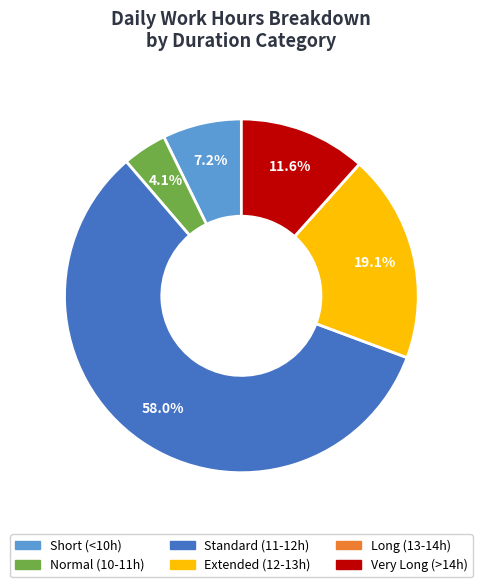

Is there a majority slice in this chart?

Yes